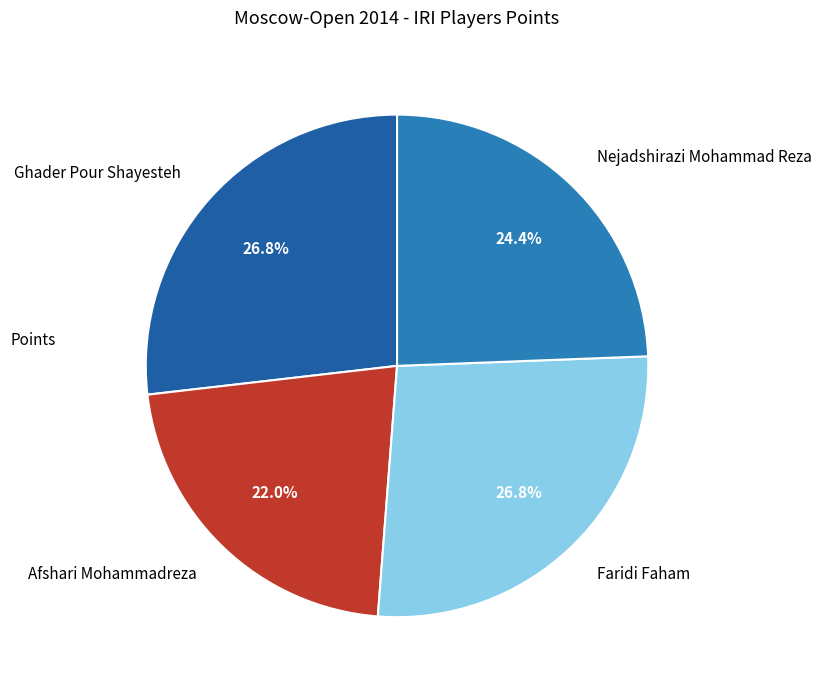

What portion of the pie excludes Afshari Mohammadreza?

78.0%